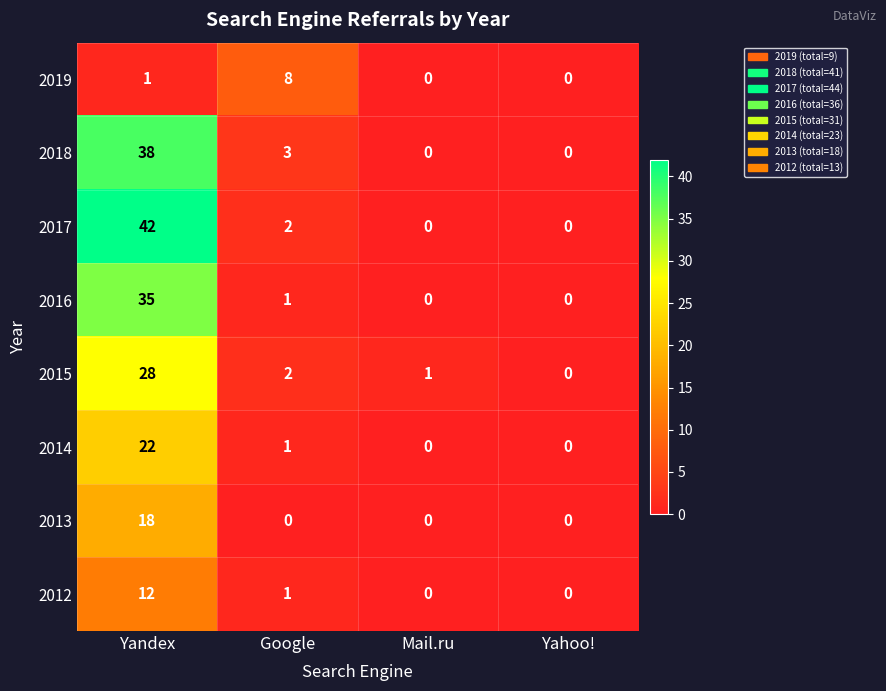

The value of 2015 at Mail.ru is 1. True or false?

True